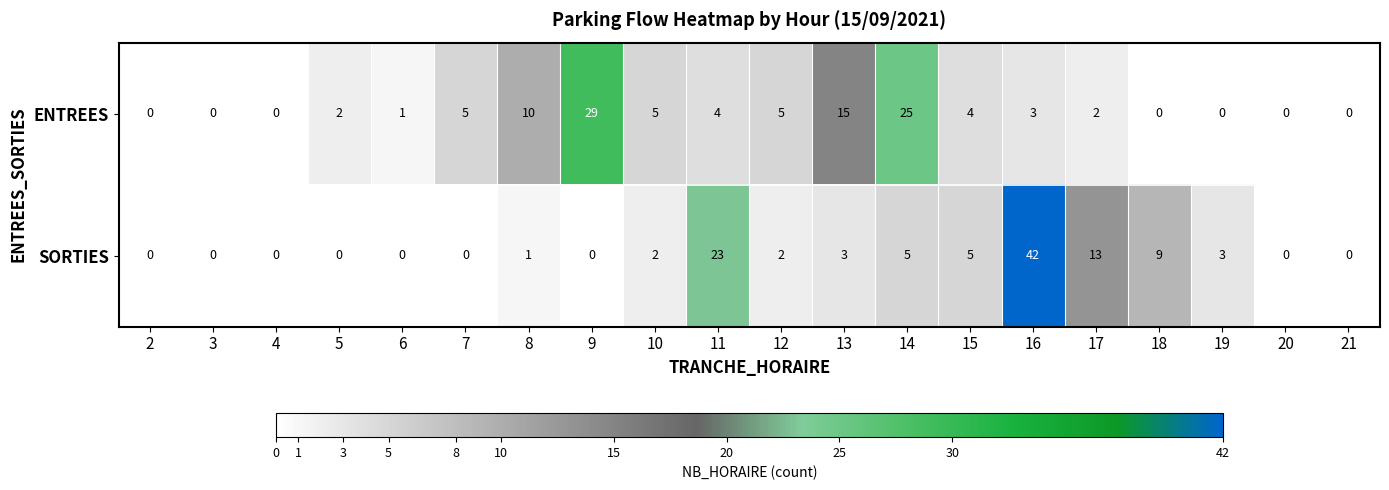

Is it true that ENTREES equals 2 at 7?

False